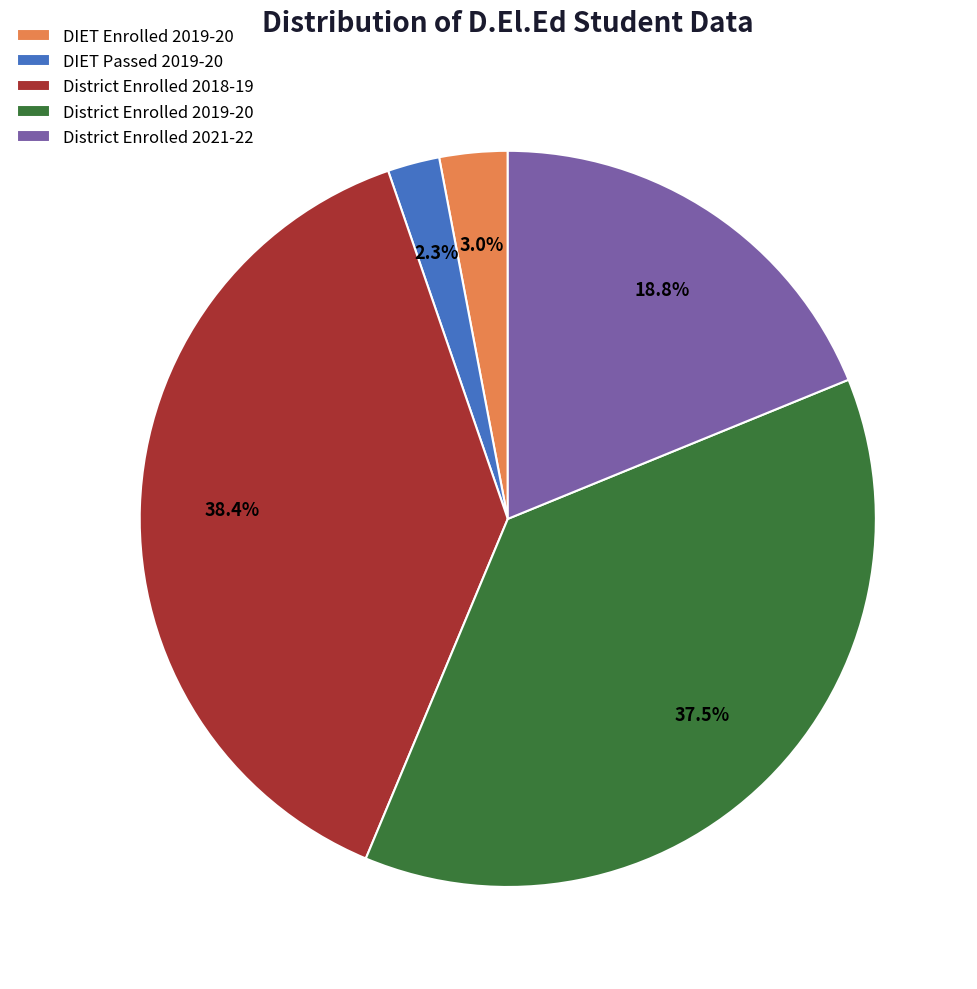

Is DIET Enrolled 2019-20 the majority of the pie?

No